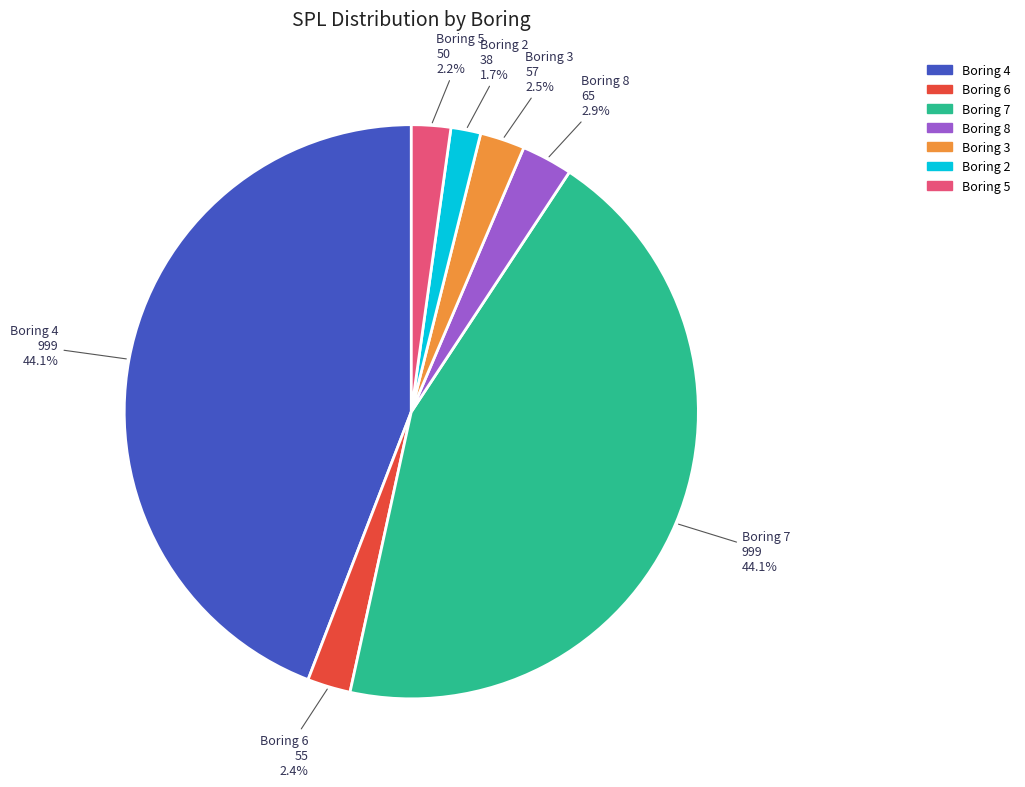

What is the smallest slice in the pie chart?

Boring 2